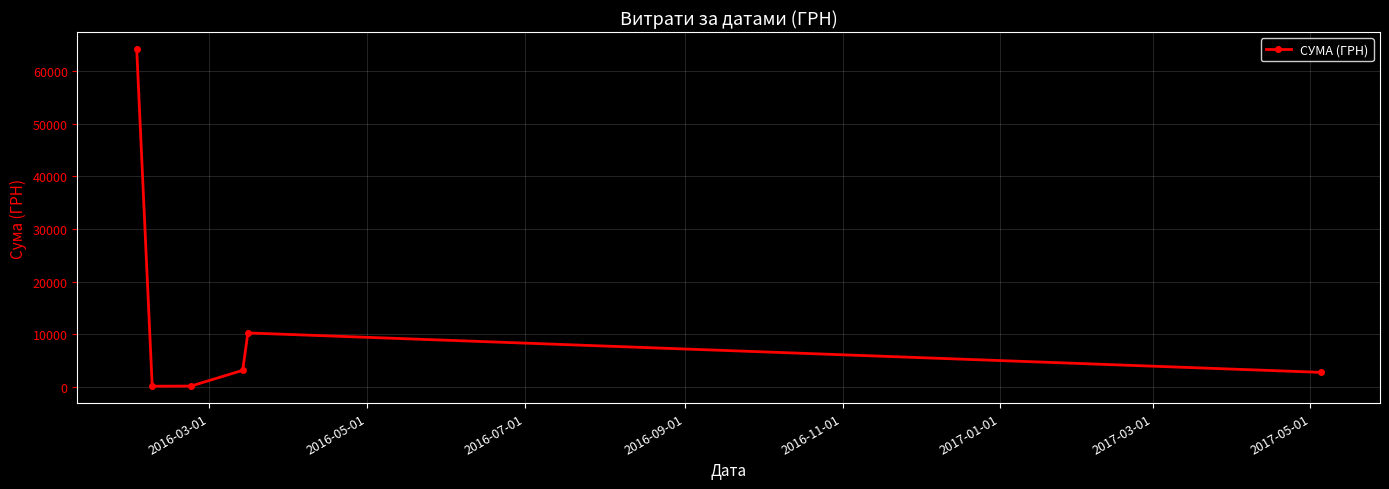

True or false: the data has more than 1 interior local peaks.

False